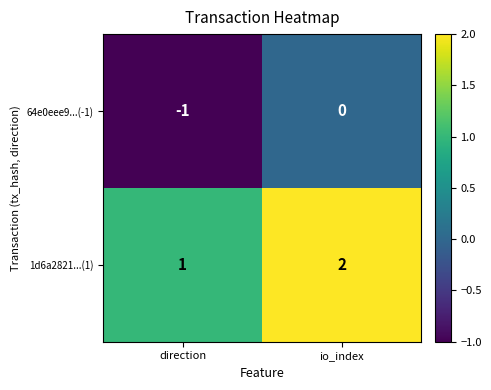

Reading left to right, extract all data points from this chart.

64e0eee9...(-1): direction=-1	io_index=0
1d6a2821...(1): direction=1	io_index=2